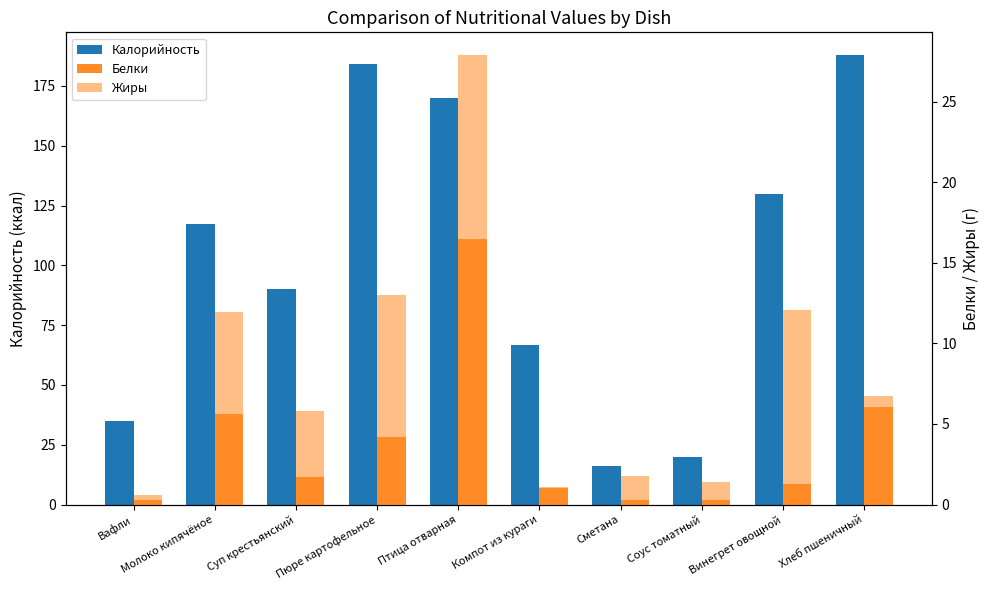

Which label corresponds to the largest value in the chart?

Хлеб пшеничный